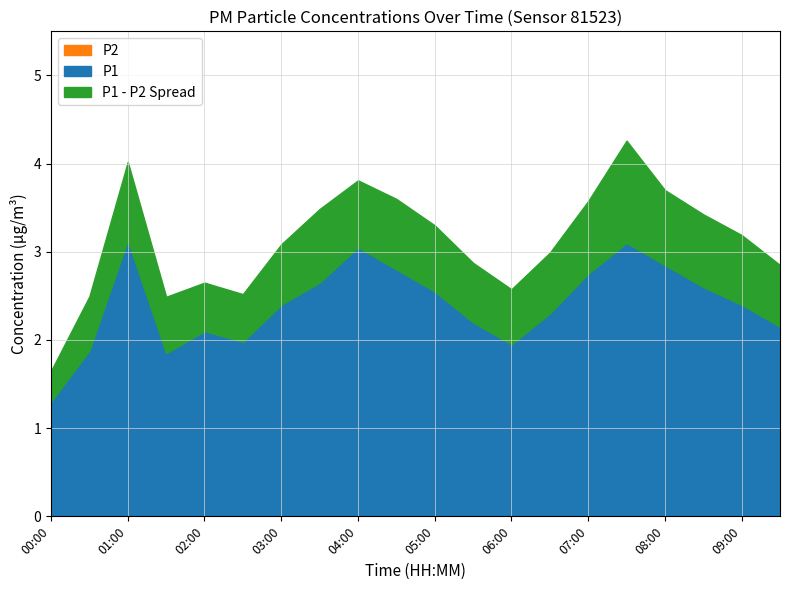

What is the minimum value for P2?

1.2